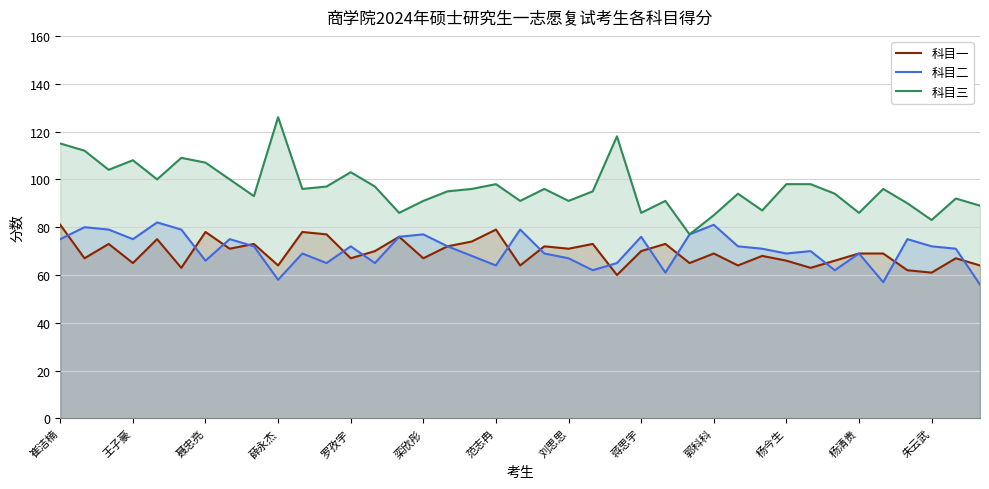

At 蒋思宇, list the series in order from largest to smallest.

科目三, 科目二, 科目一